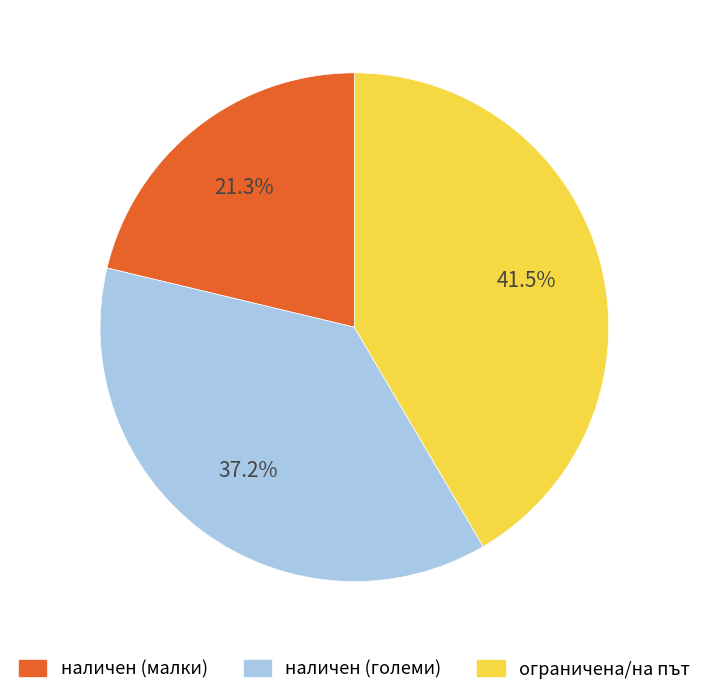

Rank the categories by value from highest to lowest.

ограничена/на път, наличен (големи), наличен (малки)